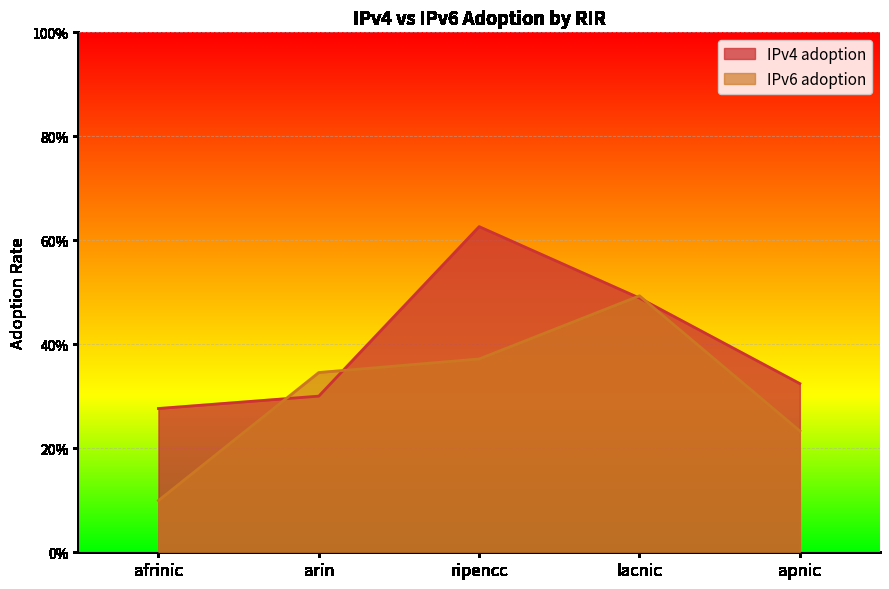

How many intersections are there between IPv4 adoption and IPv6 adoption?

4